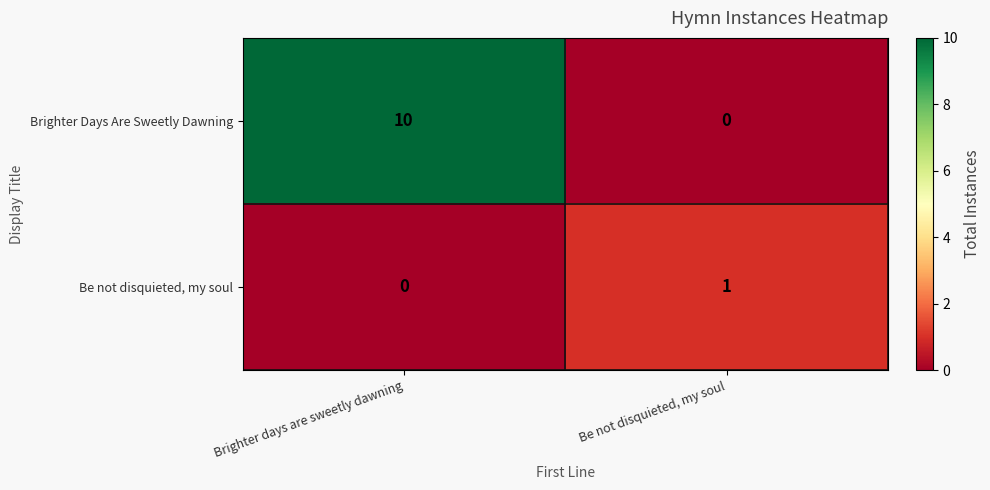

At how many categories does at least one series exceed 0?

2